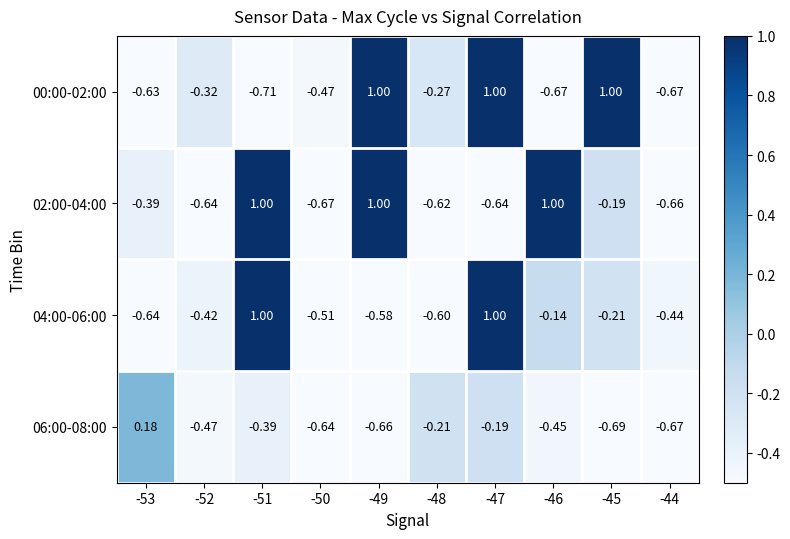

Is the value of 00:00-02:00 at -44 greater than the value of 04:00-06:00 at -44?

No